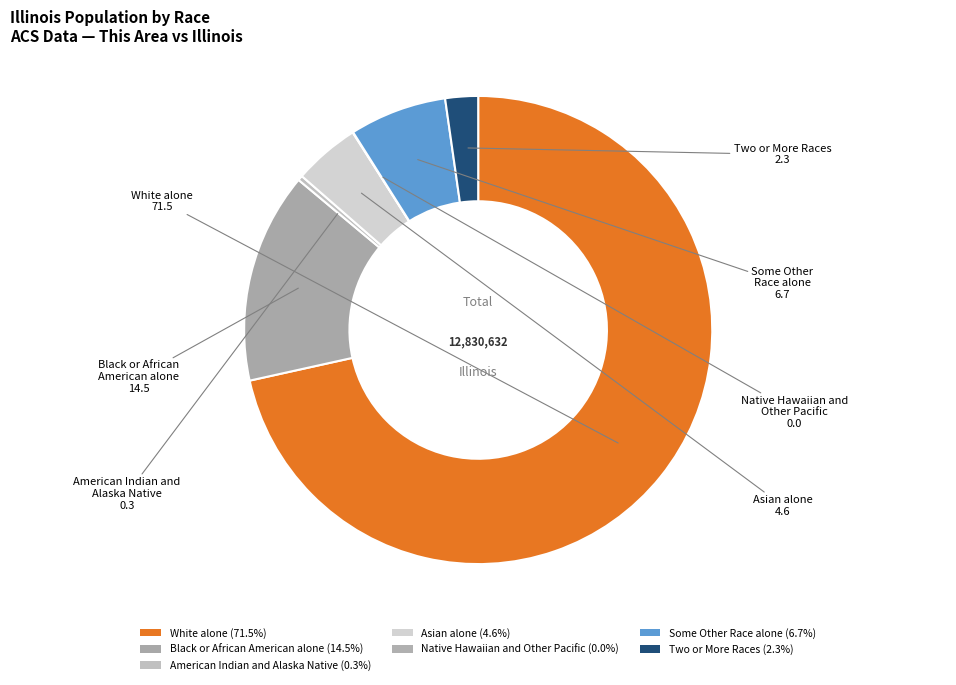

What is the largest slice in the pie chart?

White alone